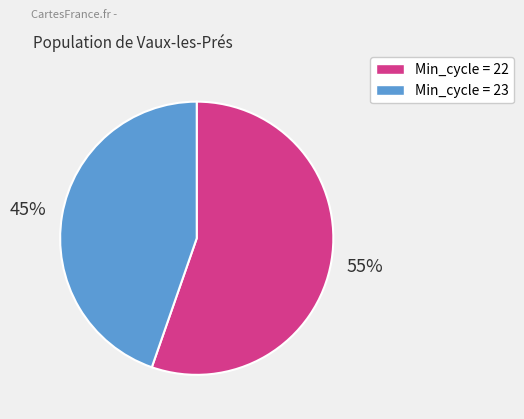

Which slice represents more than half of the pie?

Min_cycle = 22